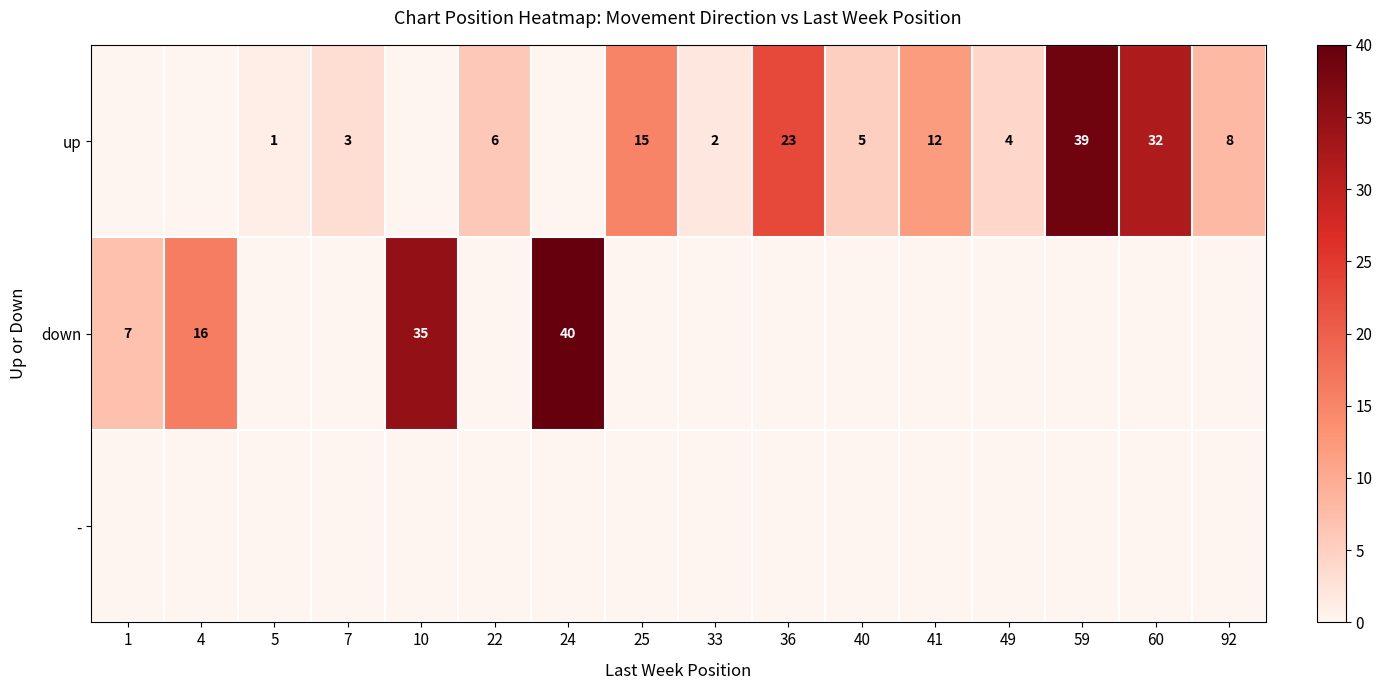

The value of up at 92 is 3. True or false?

False